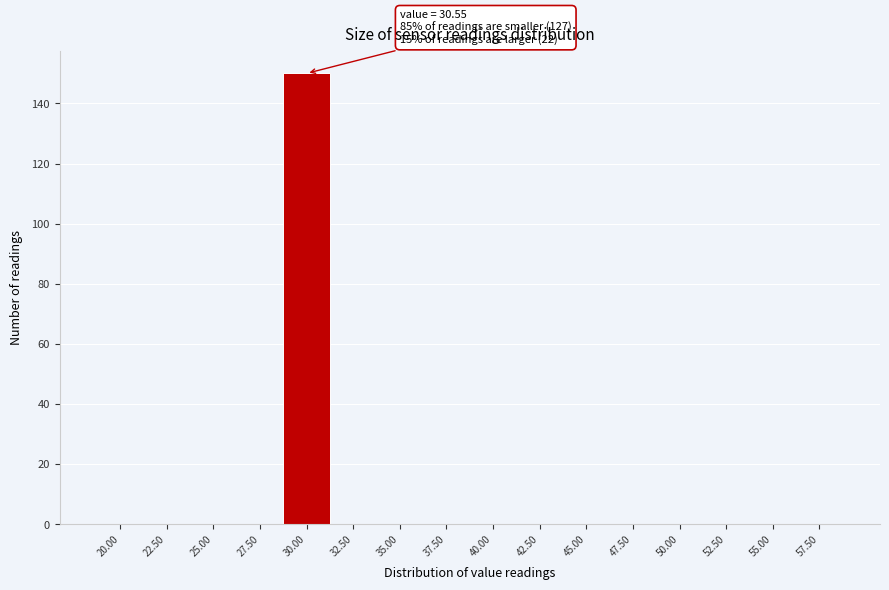

Reading left to right, transcribe all the data shown in this chart.

20.00=0	22.50=0	25.00=0	27.50=0	30.00=150	32.50=0	35.00=0	37.50=0	40.00=0	42.50=0	45.00=0	47.50=0	50.00=0	52.50=0	55.00=0	57.50=0